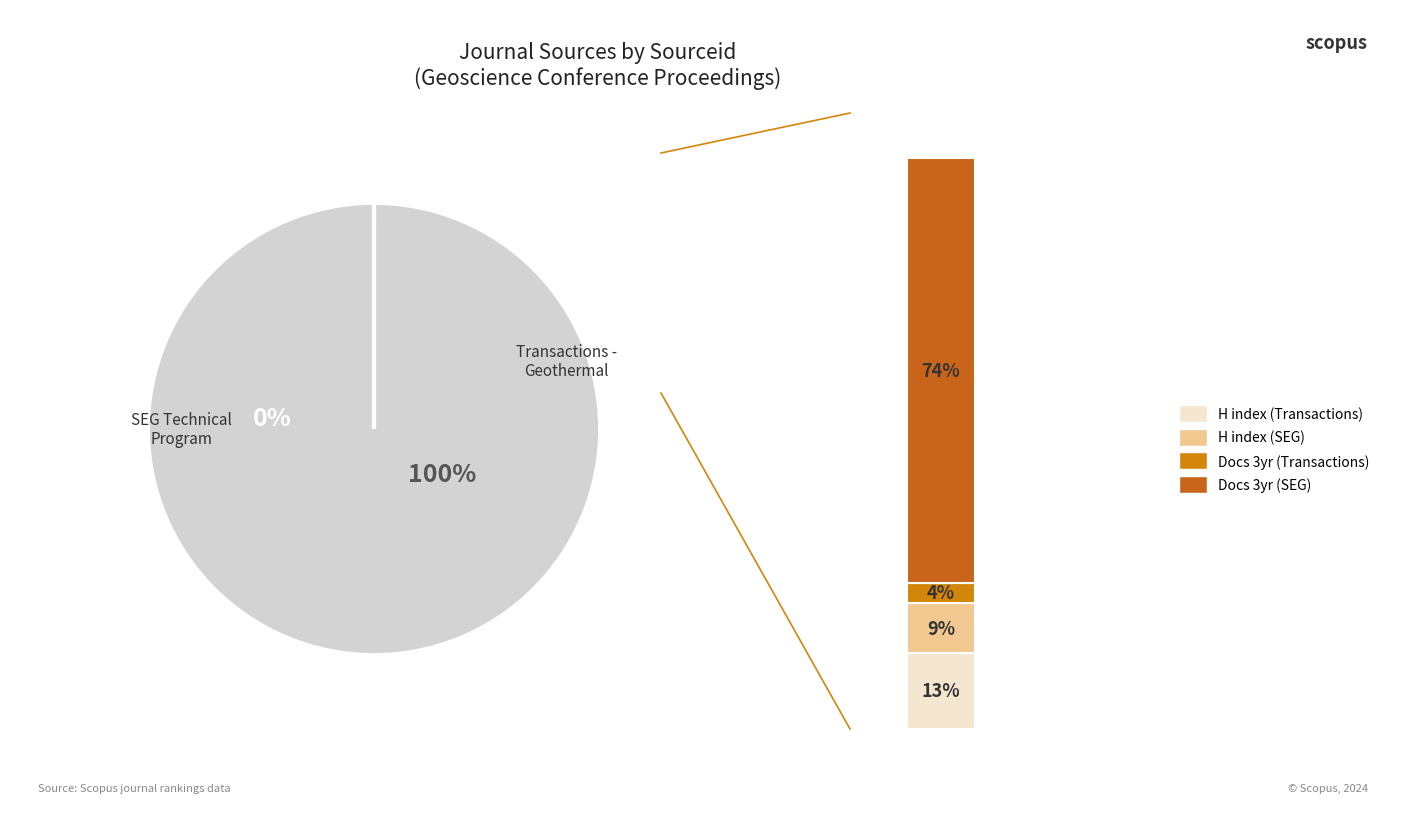

How many slices are in this pie chart?

2